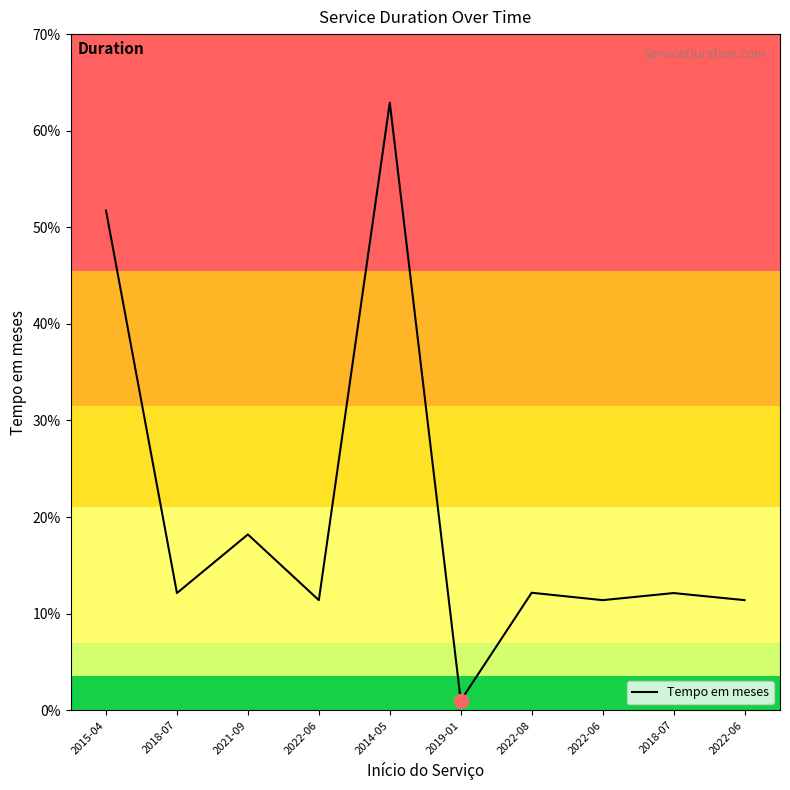

What is the approximate value at 2019-01?

1.0